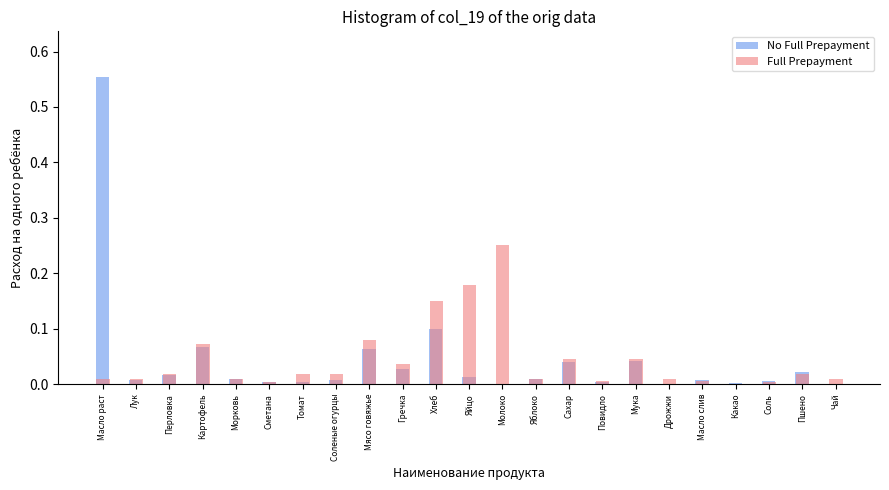

Which series changed the most between Яйцо and Соль?

Full Prepayment